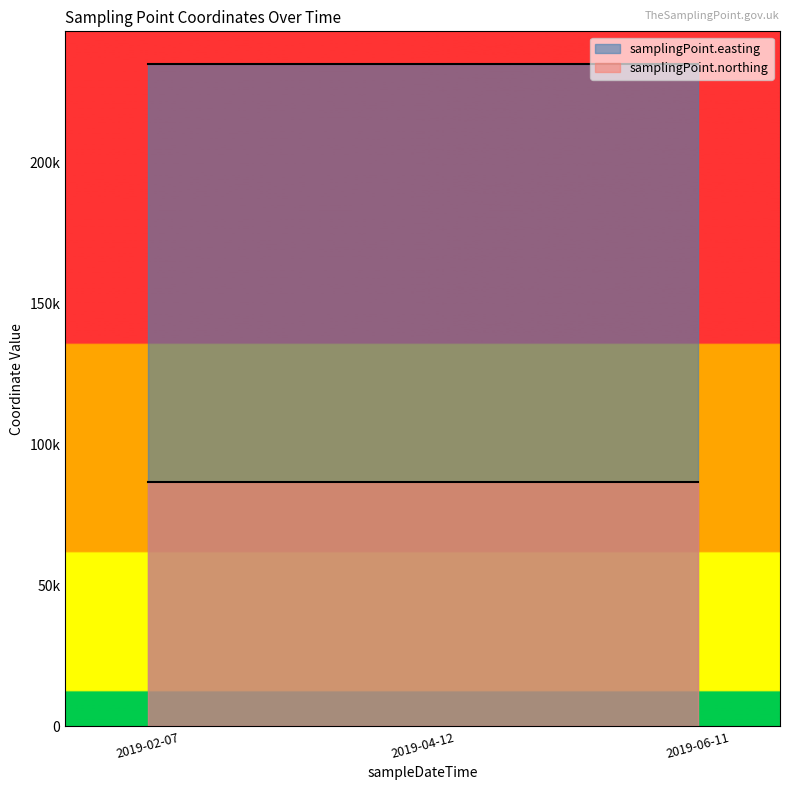

Which series changed the most between 2019-02-07T12:51:00 and 2019-04-12T12:16:00?

samplingPoint.easting